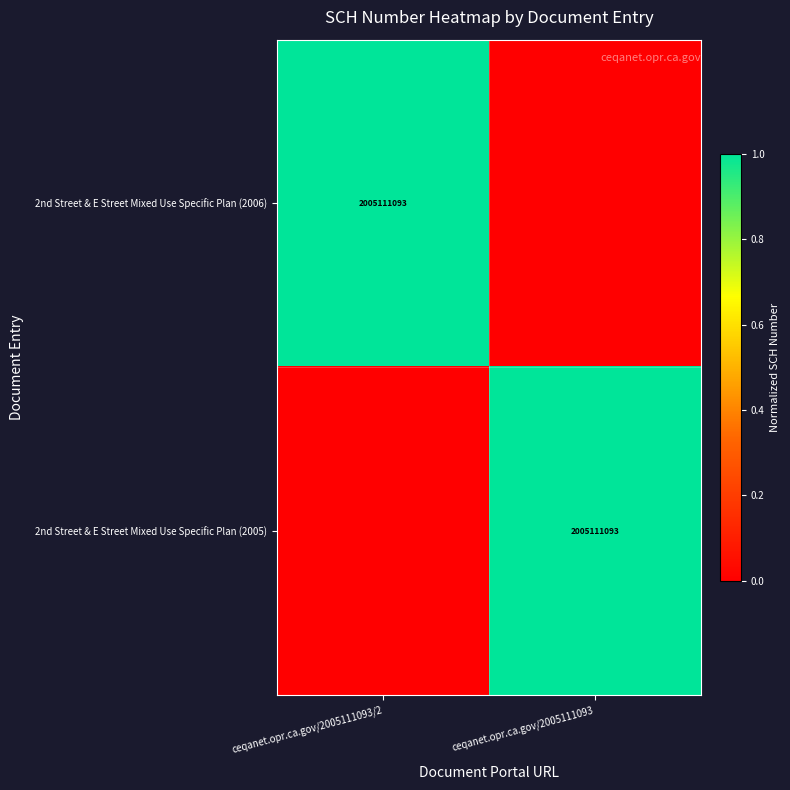

The 2nd Street & E Street Mixed Use Specific Plan (2005) series shows 664265386.9 at ceqanet.opr.ca.gov/2005111093. True or false?

False